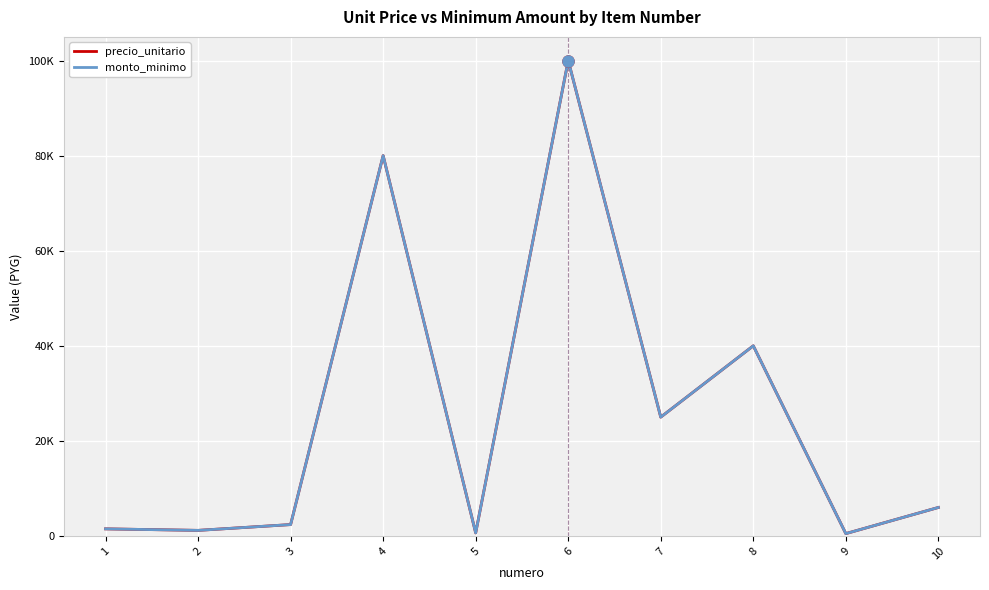

Does the chart have visible grid lines?

Yes